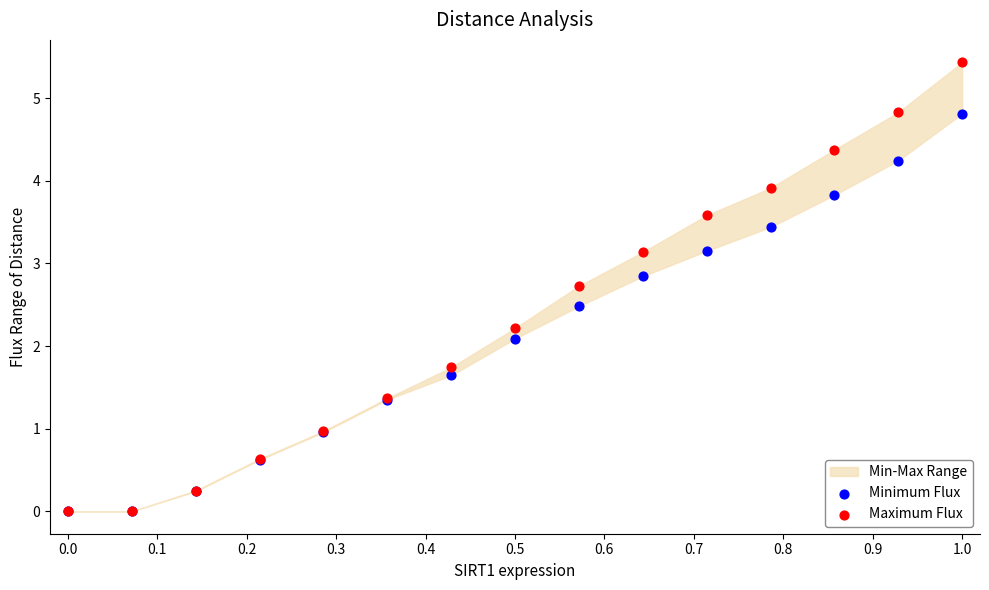

In the Minimum Flux series, what Y value is closest to 2?

2.1